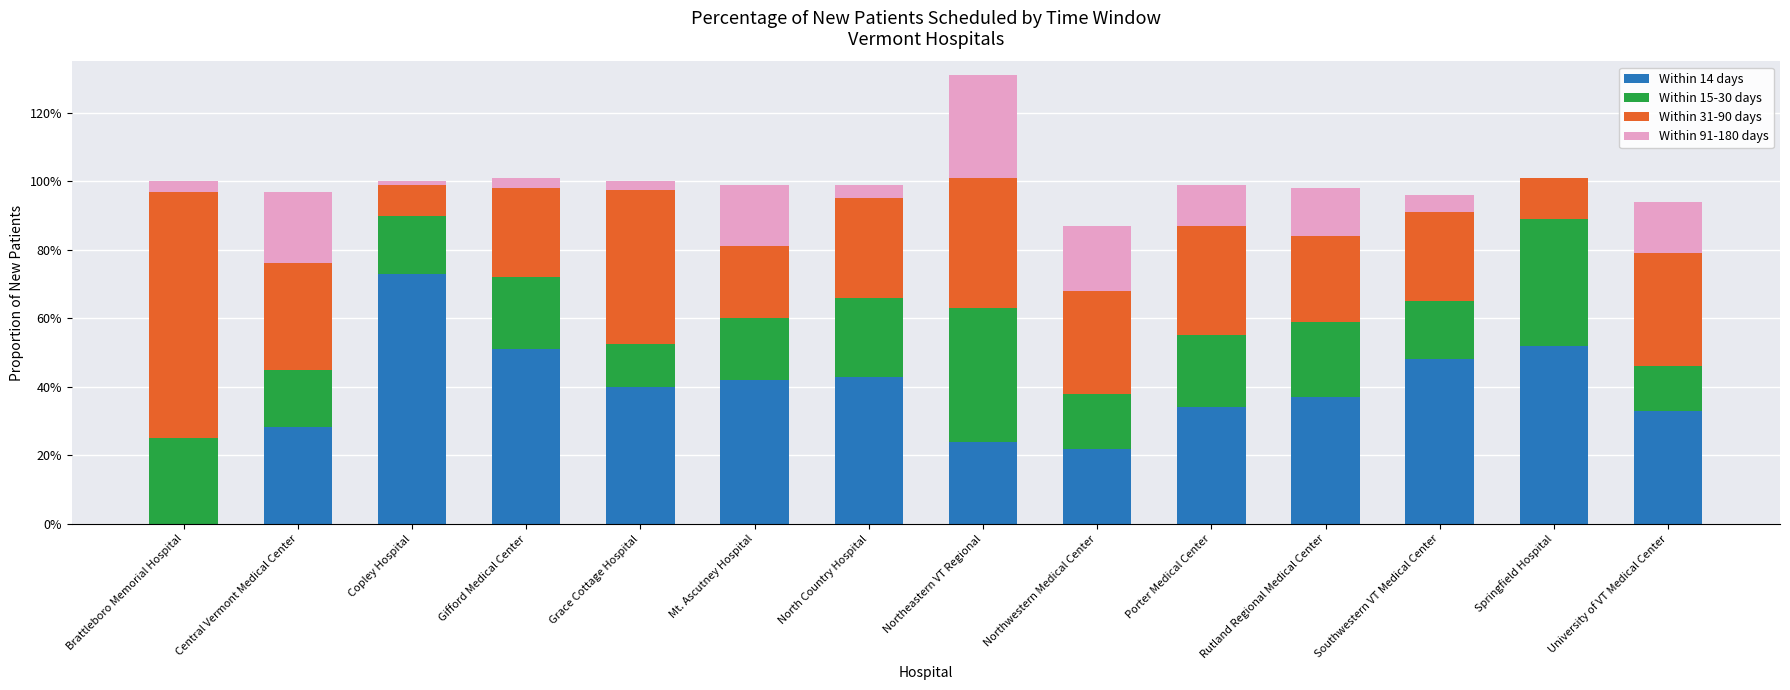

The value of Within 31-90 days at Northeastern VT Regional is 0.4. True or false?

True